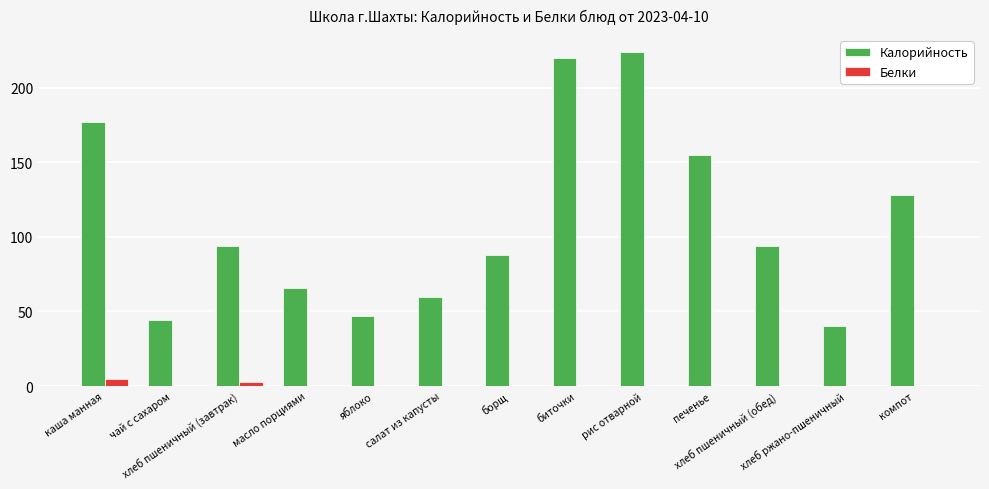

What is the average value of the Белки series?

1